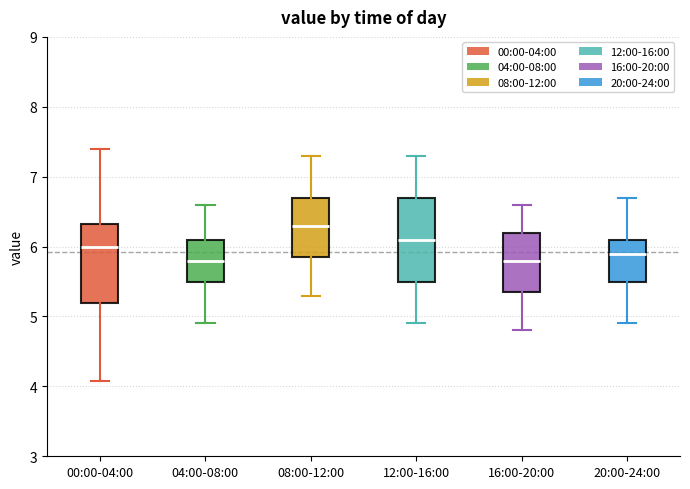

Where is the upper edge of the box for 04:00-08:00 on the y-axis? The values are not printed on the chart, so give them approximately, as read against the axis.

6.1